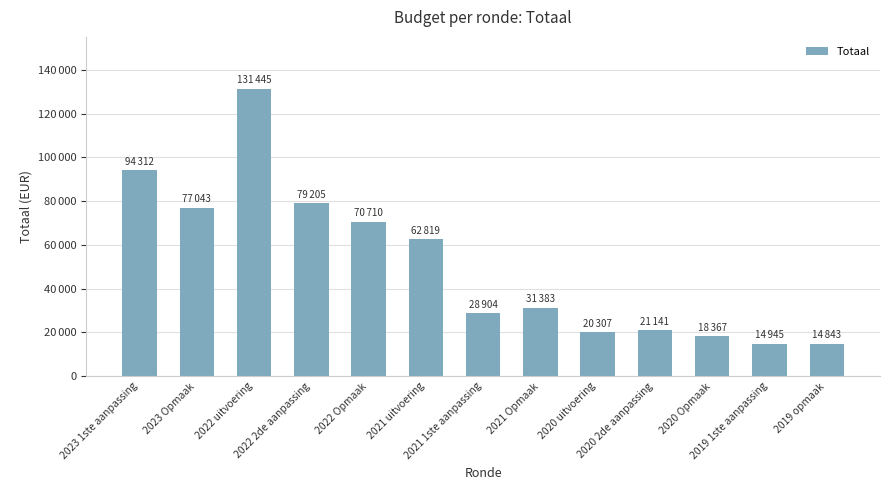

Is it true that the value at 2020 uitvoering is 32865?

False